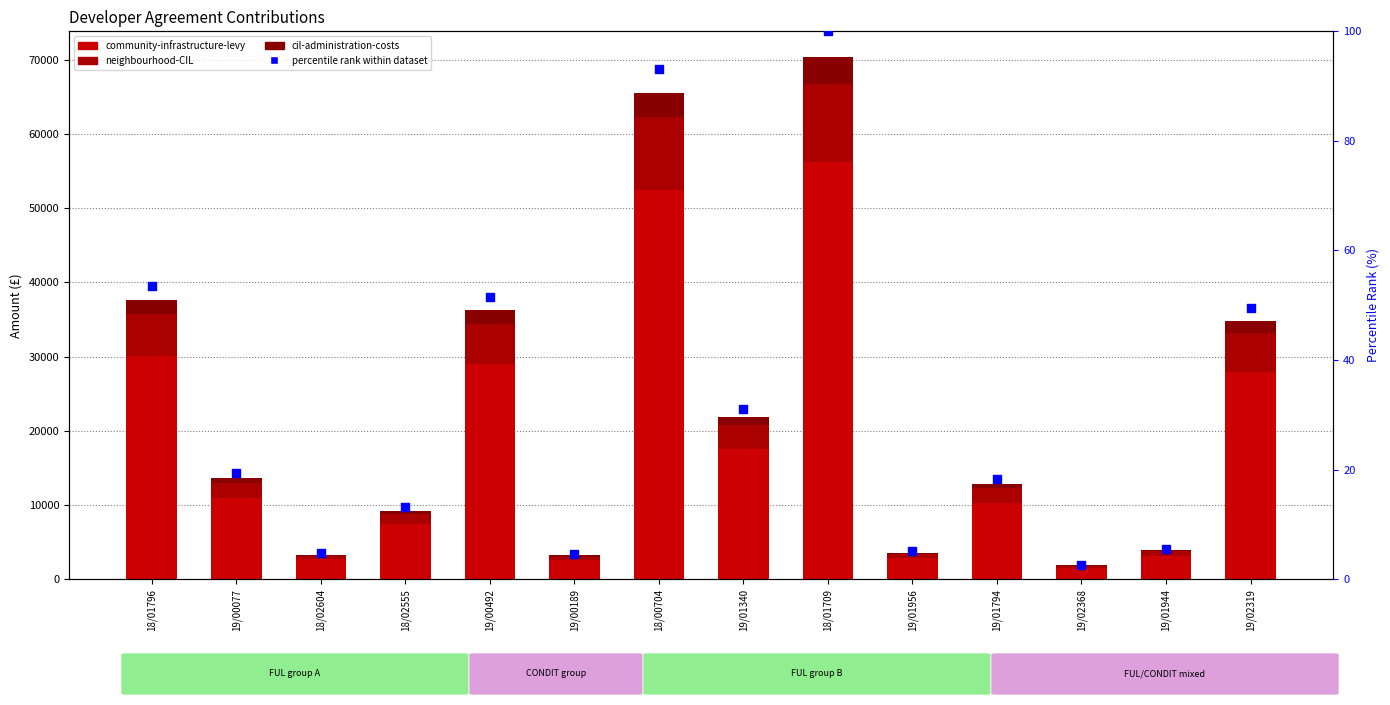

What is the total value across all series at 18/02604?

3322.9